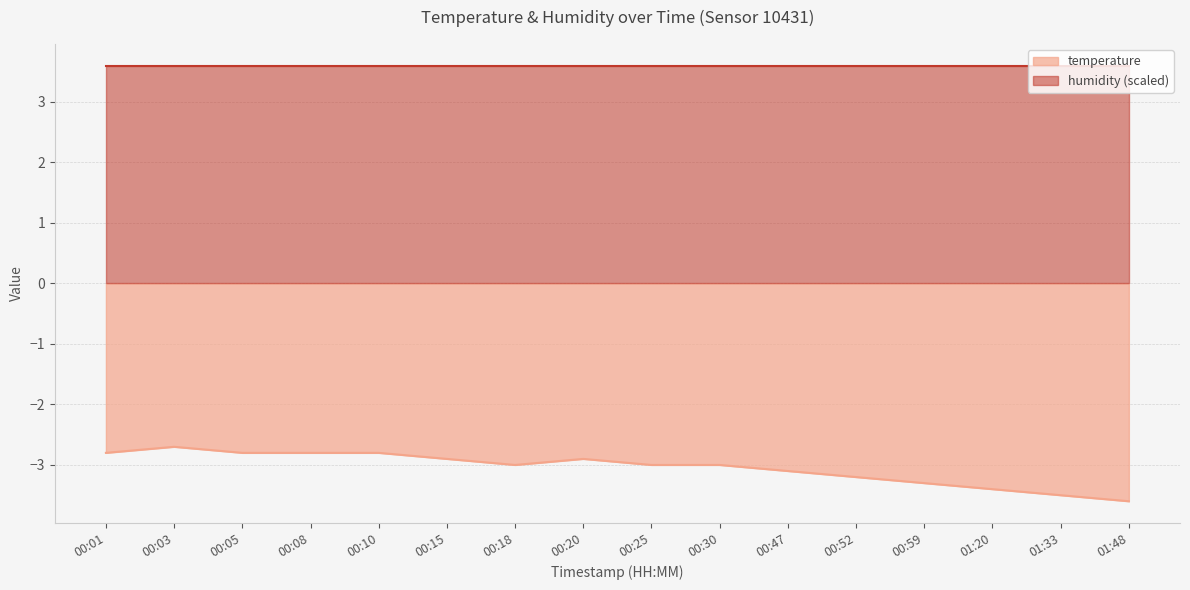

Reading right to left, transcribe all the data shown in this chart.

-3.6	-3.5	-3.4	-3.3	-3.2	-3.1	-3.0	-3.0	-2.9	-3.0	-2.9	-2.8	-2.8	-2.8	-2.7	-2.8